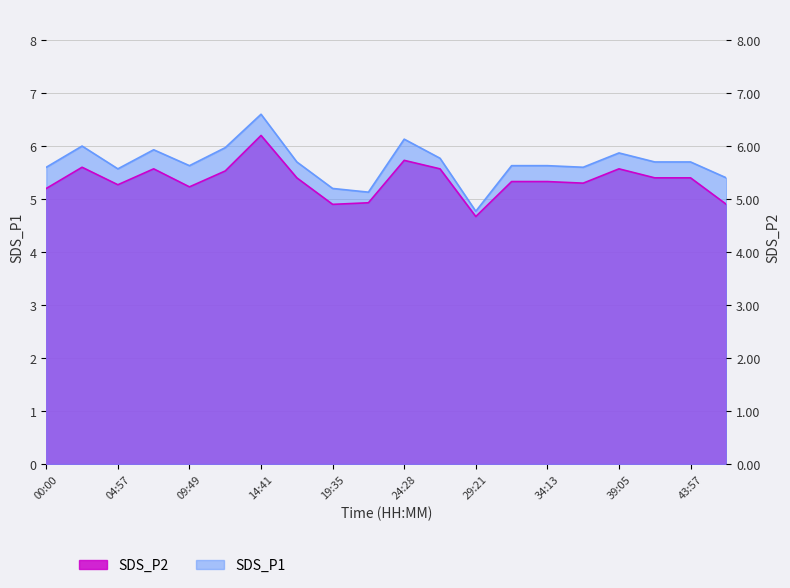

Rank the series at 17:07 from lowest to highest value.

SDS_P2, SDS_P1